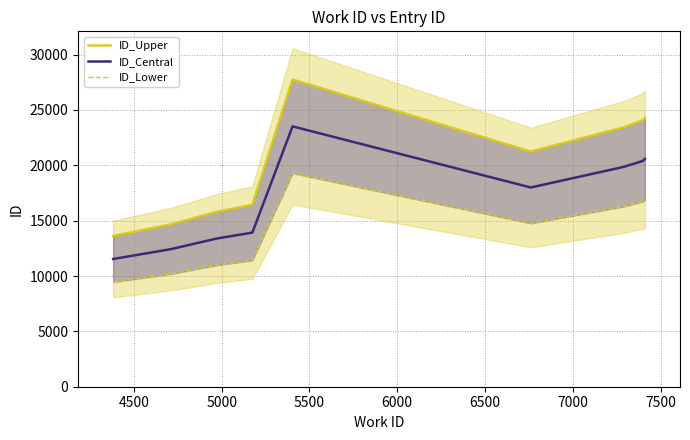

What is the lowest value of the ID_Central series?

11536